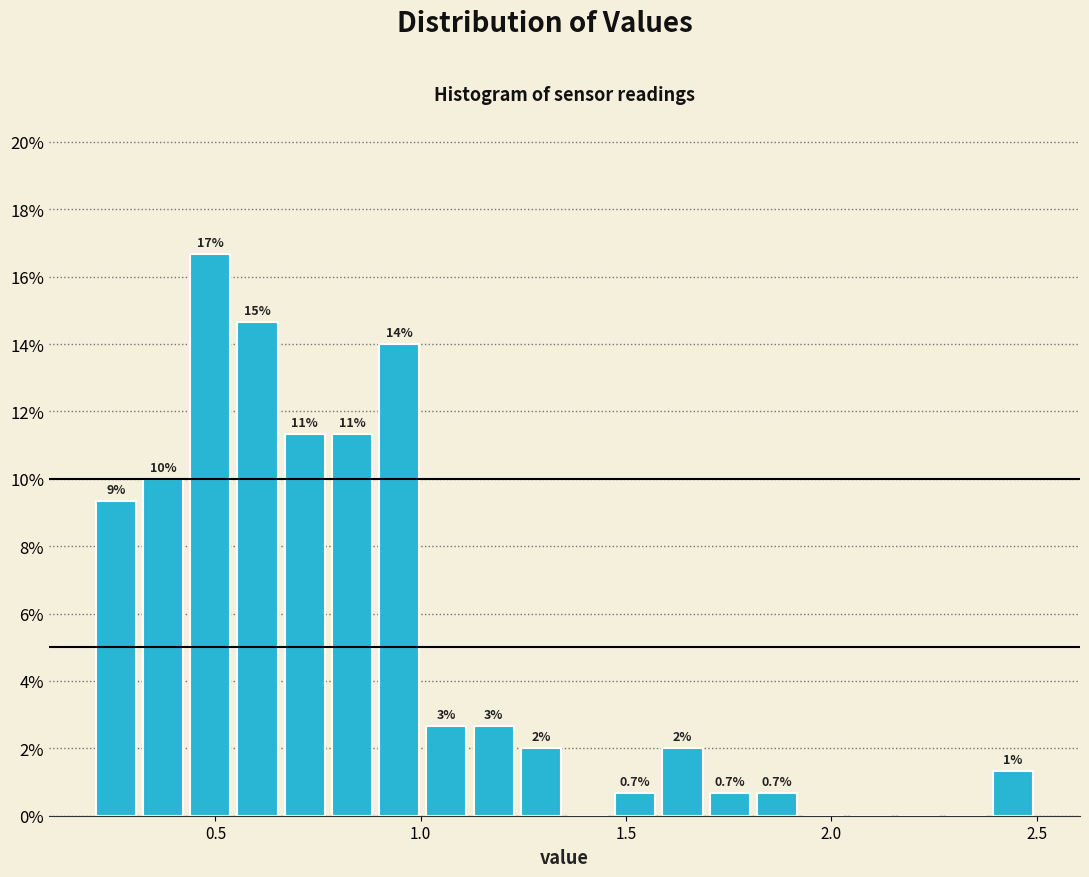

Around what value on the x-axis is the tallest bar? Give the approximate position of its centre, as read against the axis.

0.50